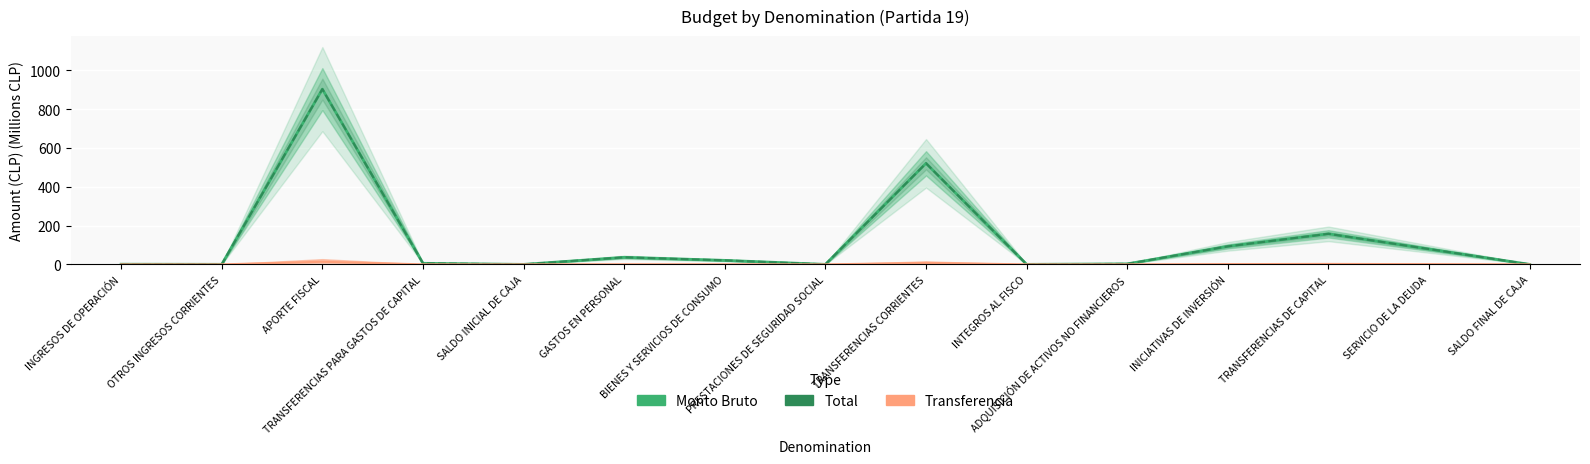

Where is Total nearest to the value 451?

TRANSFERENCIAS CORRIENTES